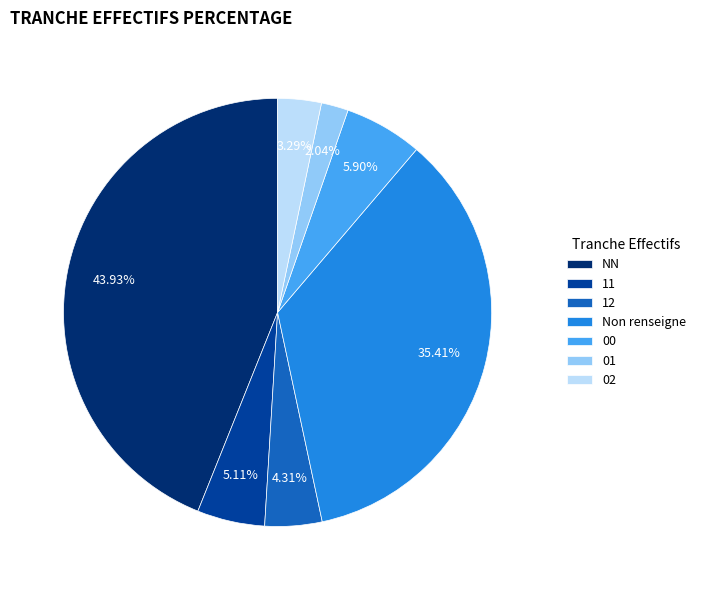

What is the smallest slice in the pie chart?

01